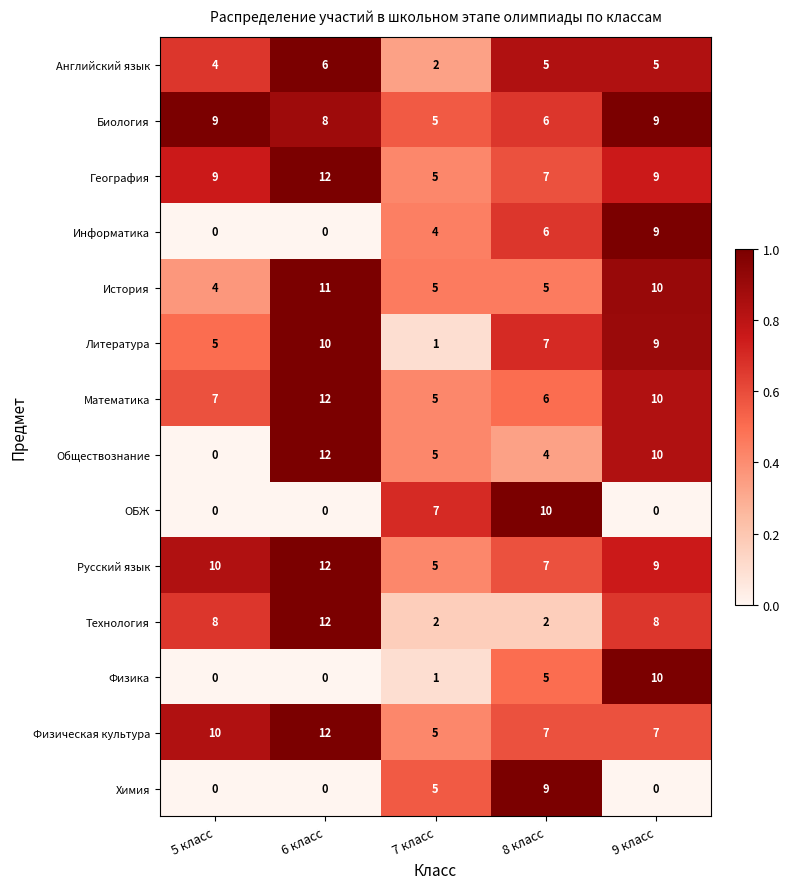

Rank the categories by Литература value from lowest to highest.

7 класс, 5 класс, 8 класс, 9 класс, 6 класс